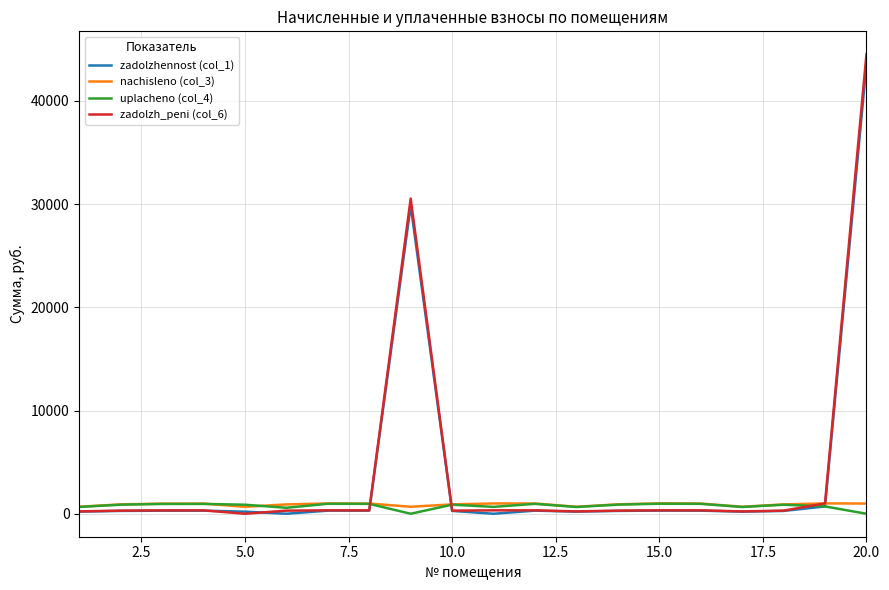

At which category is the sum across all series the highest?

20.0